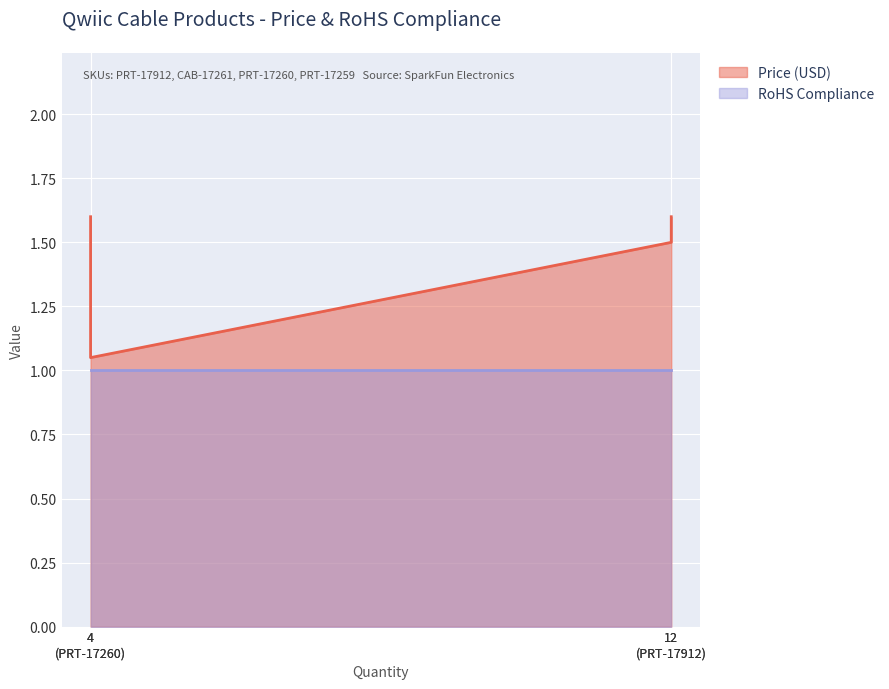

Rank the series by their average value, from highest to lowest.

Price (USD), RoHS Compliance